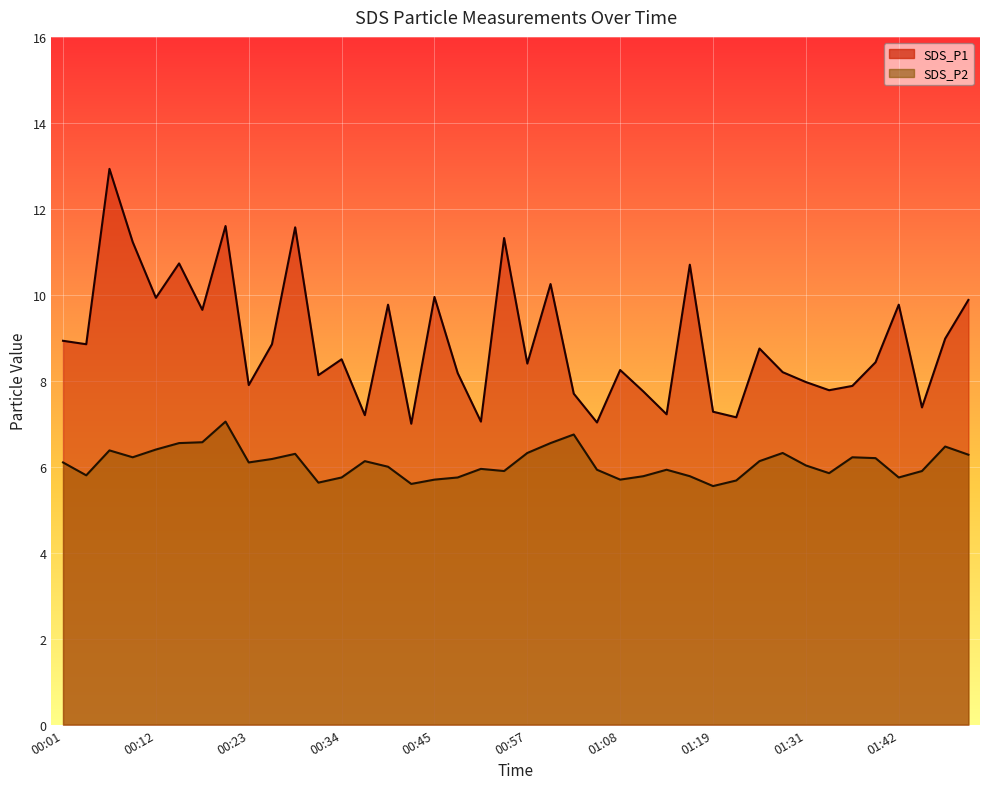

What is the difference between the highest and lowest values at 00:01?

2.8